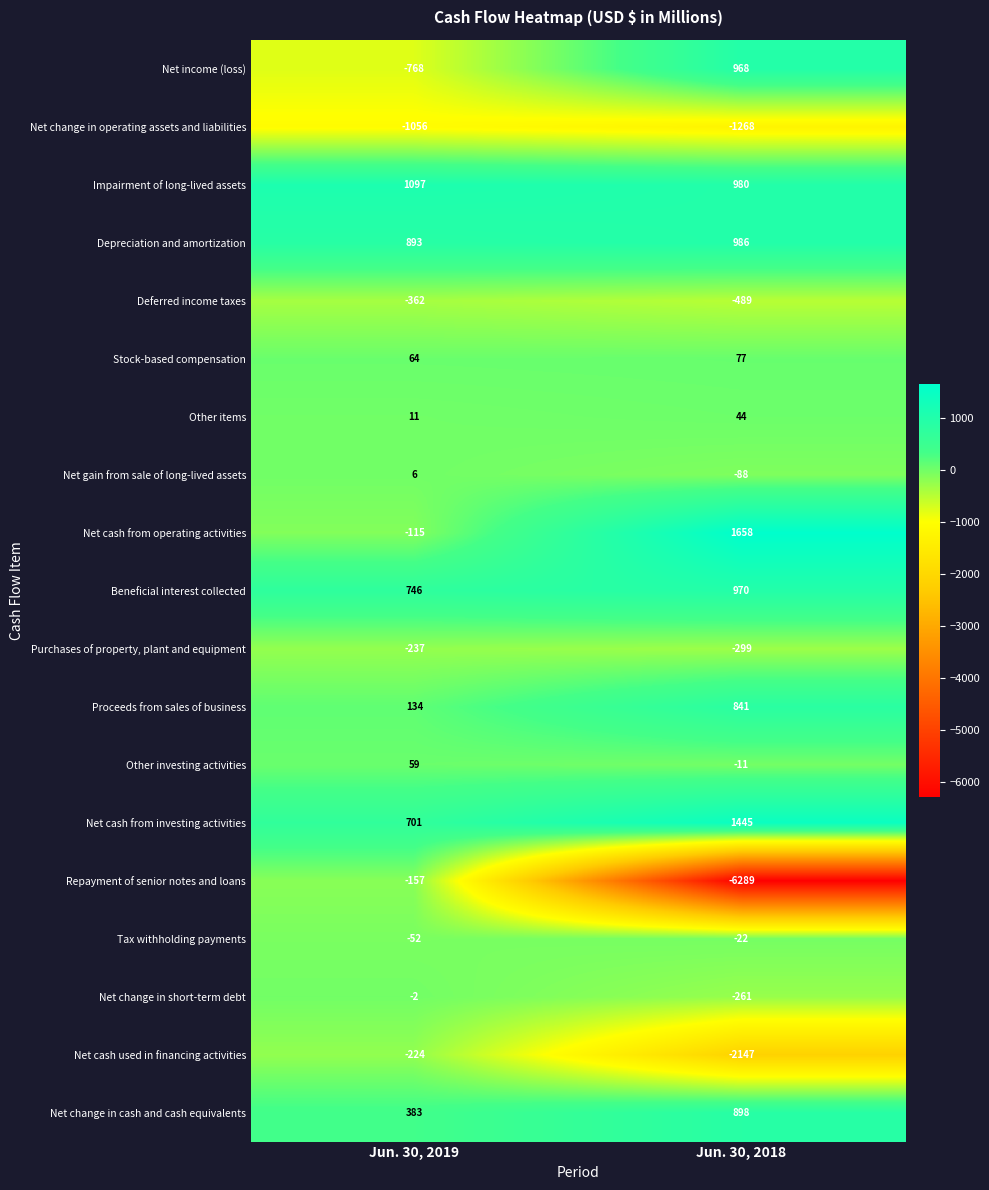

What is the total value across all series at Jun. 30, 2019?

1121